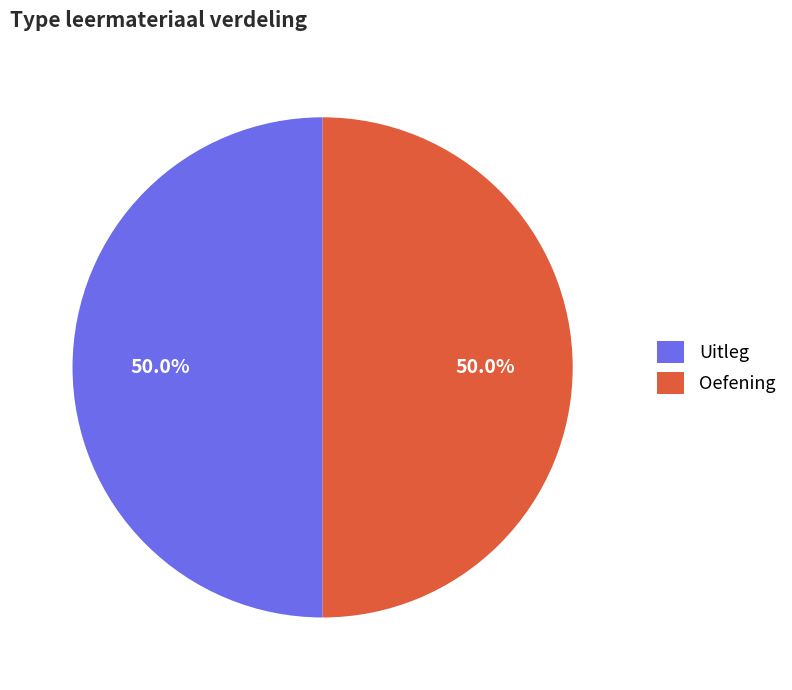

To the nearest percent, what percentage of the pie is Oefening?

50%